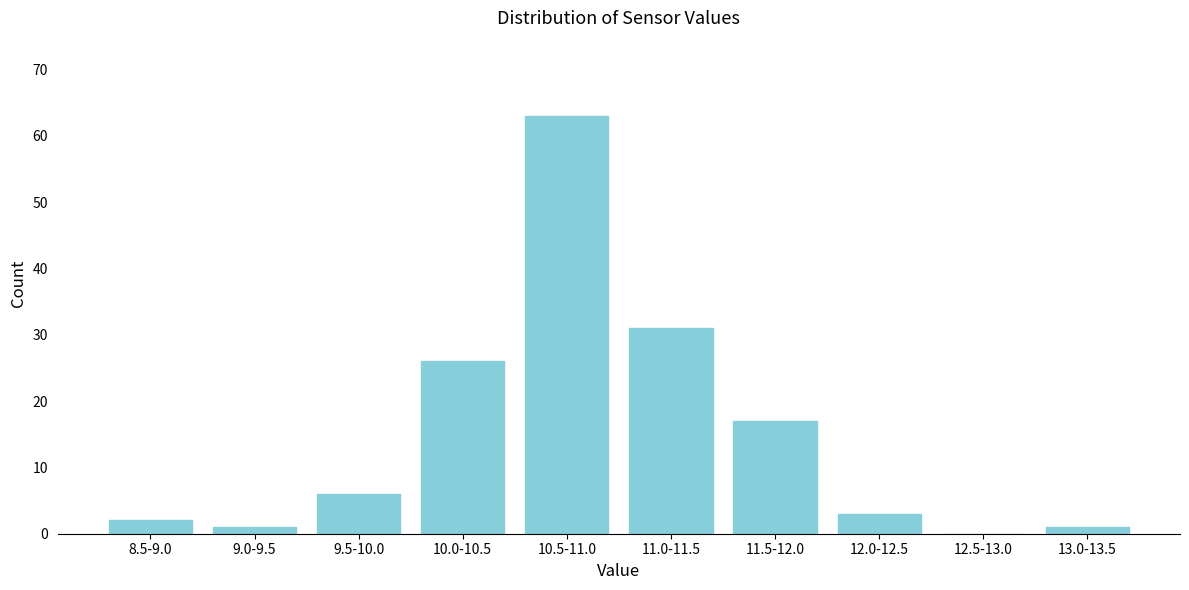

Reading right to left, transcribe all the data shown in this chart.

13.0-13.5=1	12.5-13.0=0	12.0-12.5=3	11.5-12.0=17	11.0-11.5=31	10.5-11.0=63	10.0-10.5=26	9.5-10.0=6	9.0-9.5=1	8.5-9.0=2